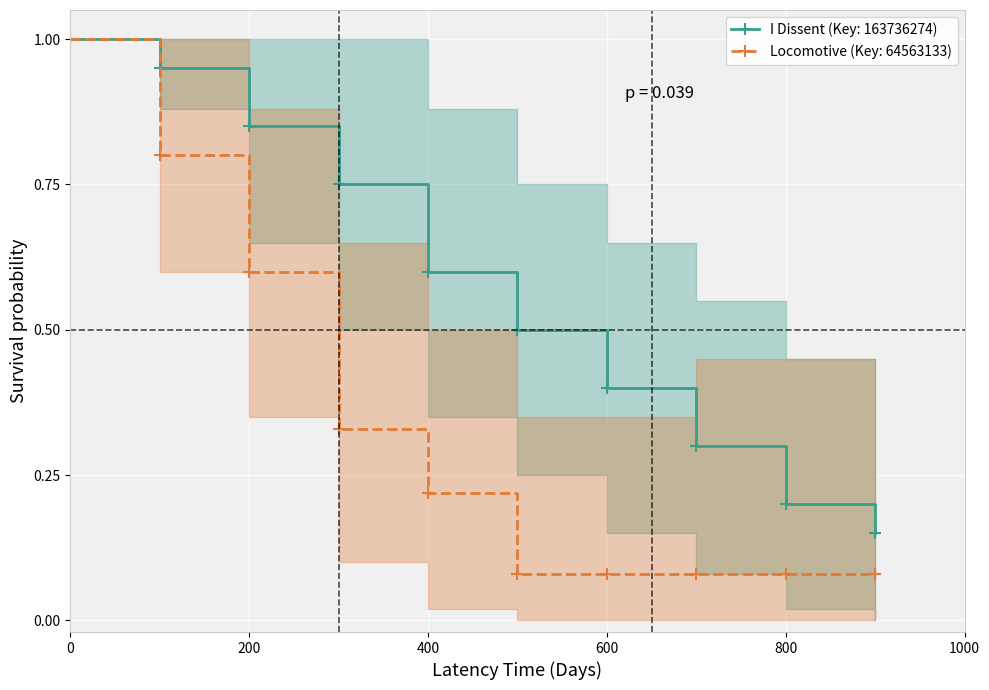

Rank the series by their maximum value, from lowest to highest.

I Dissent (Key: 163736274), Locomotive (Key: 64563133)